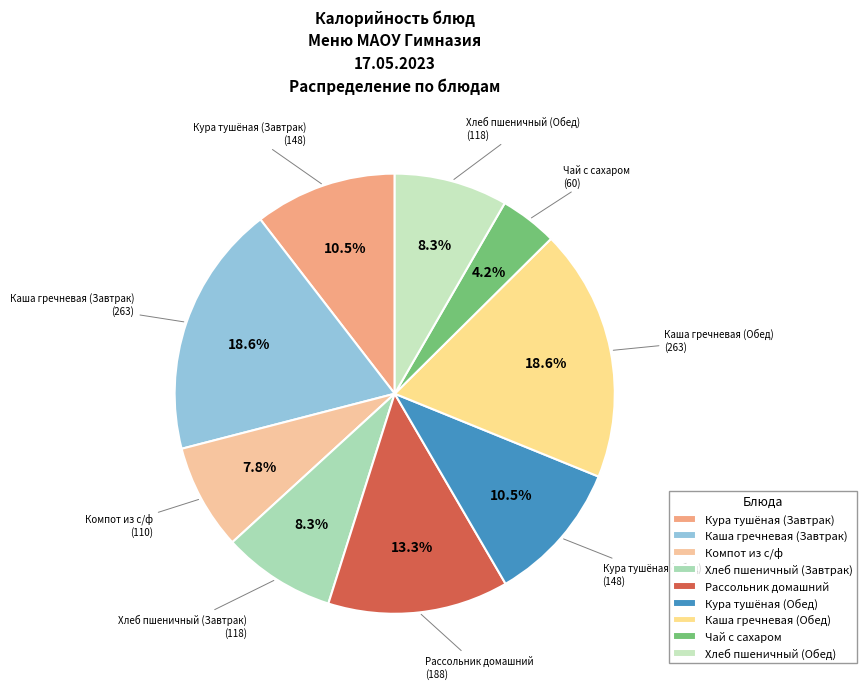

Is it true that Кура тушёная (Завтрак) is 1% of the pie?

False